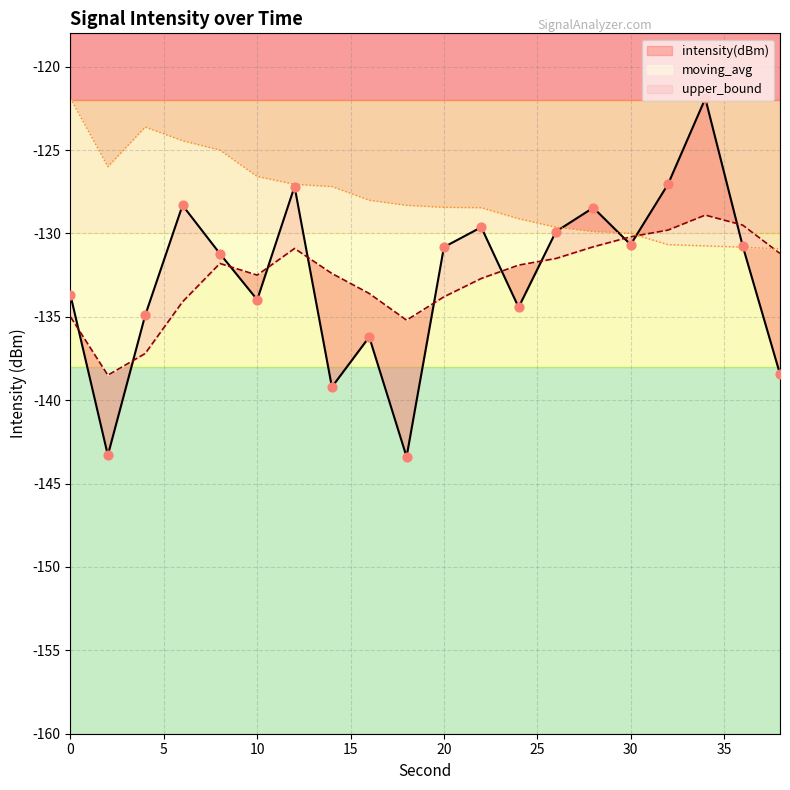

Which series has the largest total across all categories?

upper_bound